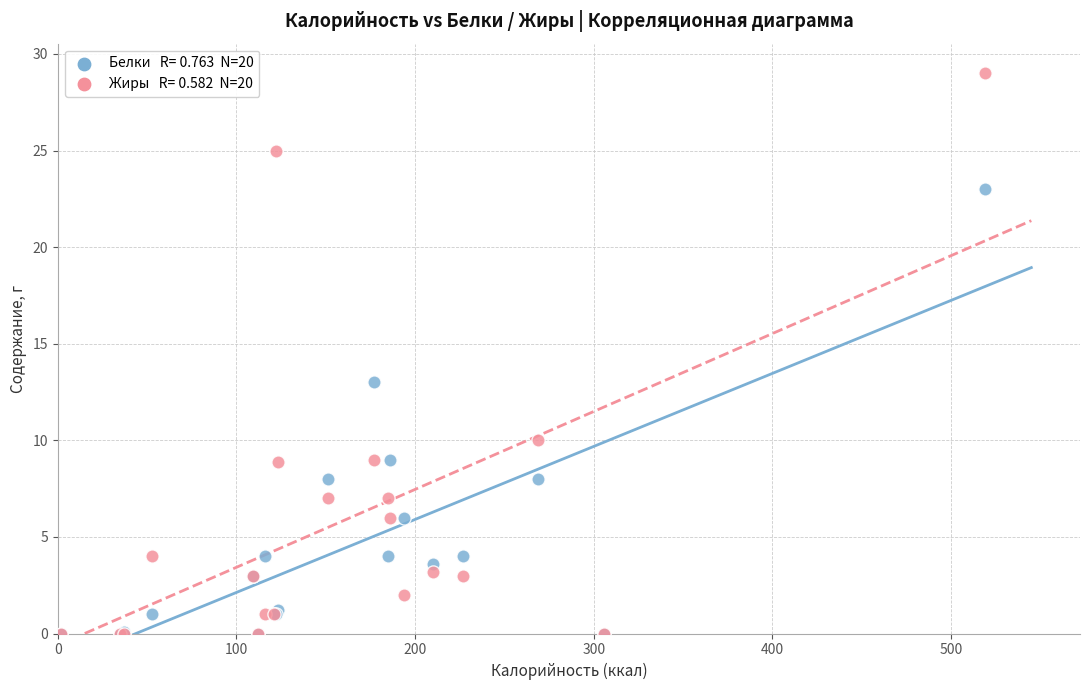

Across all series, what Y value is closest to 14?

13.0